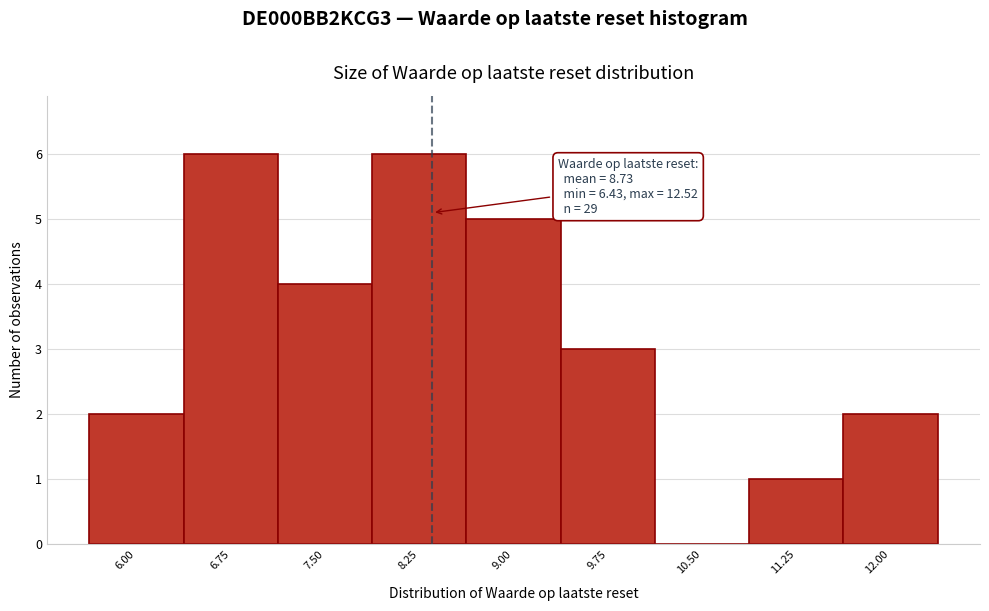

Reading left to right, transcribe all the data shown in this chart.

6.00=2	6.75=6	7.50=4	8.25=6	9.00=5	9.75=3	10.50=0	11.25=1	12.00=2